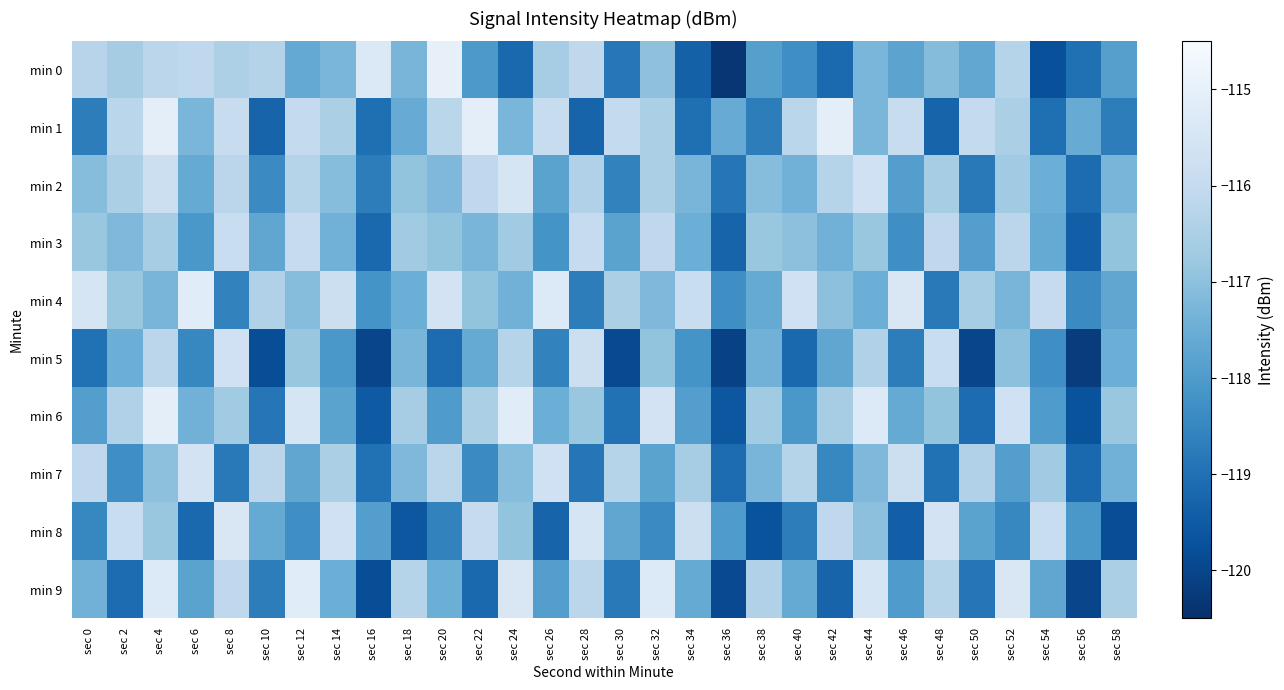

How many data points does each series have?

30